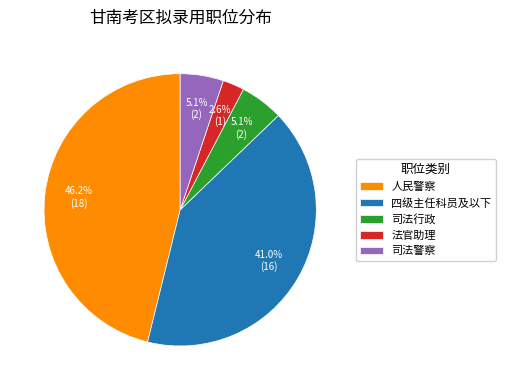

Which slice is the largest?

人民警察